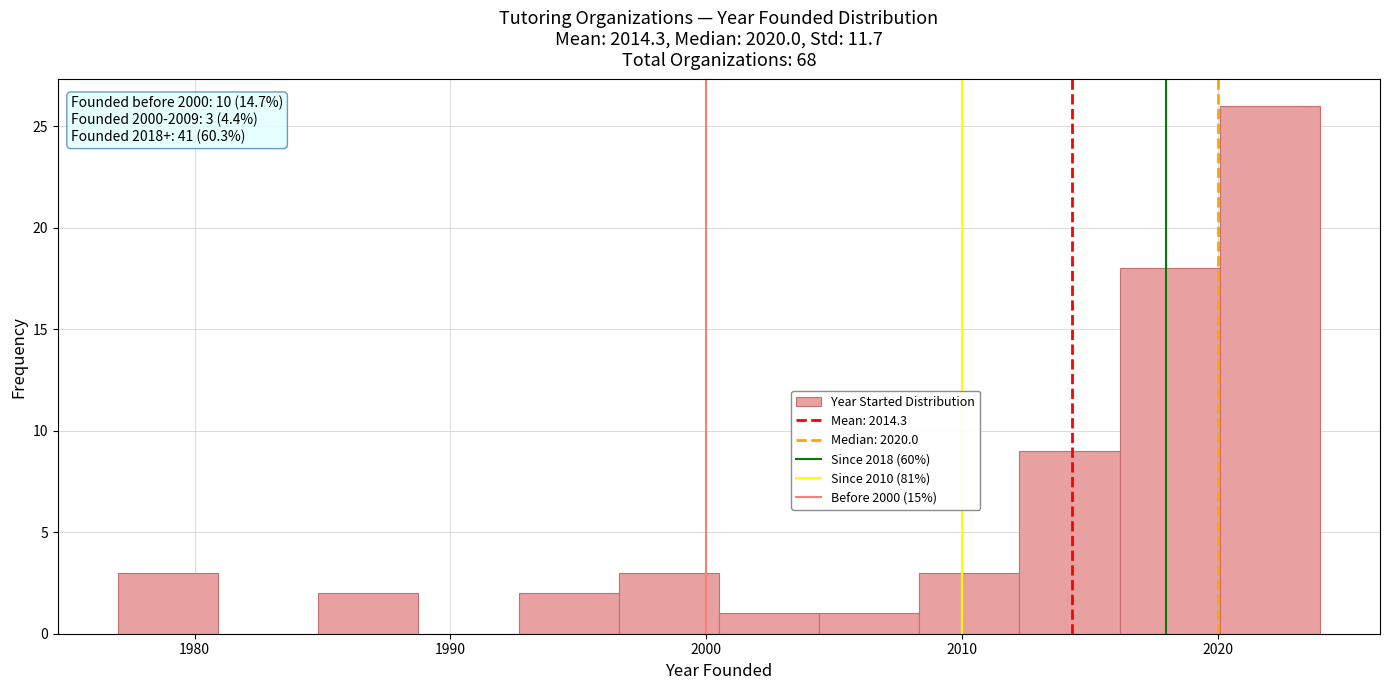

Around what value on the x-axis is the tallest bar? Give the approximate position of its centre, as read against the axis.

2022